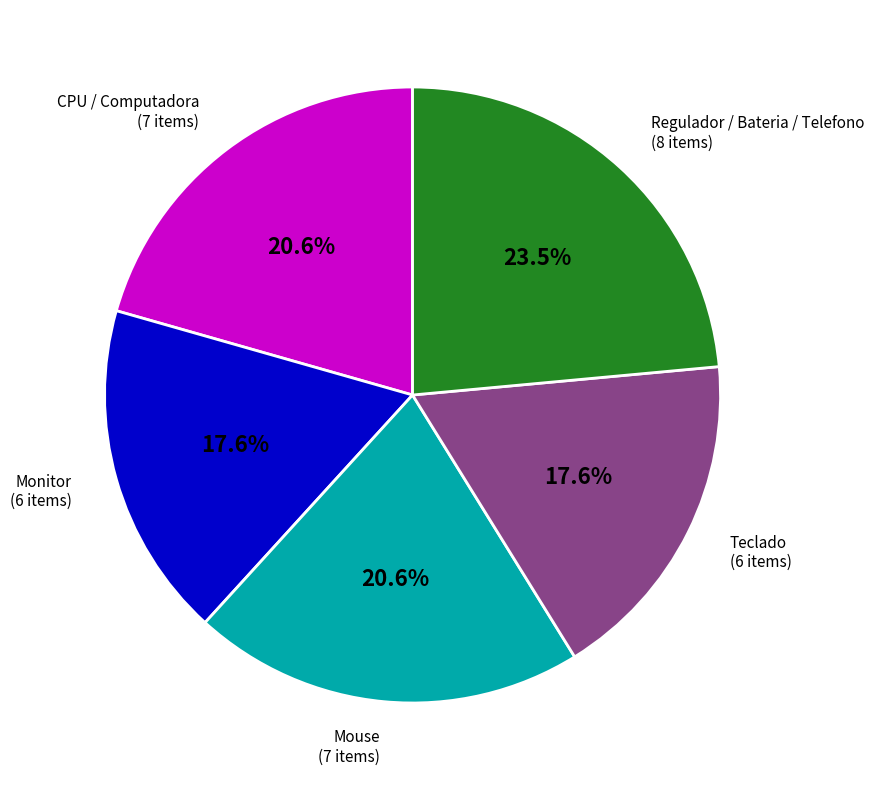

Is there any slice that represents more than half of the pie?

No